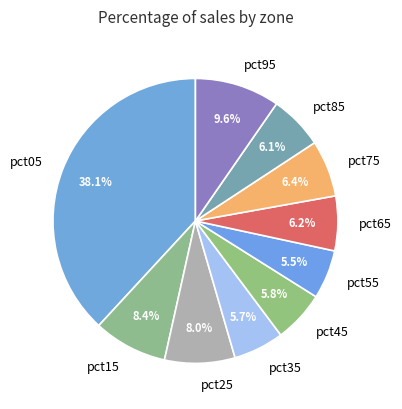

To the nearest percent, what is the difference between the largest and smallest slice percentages?

33%